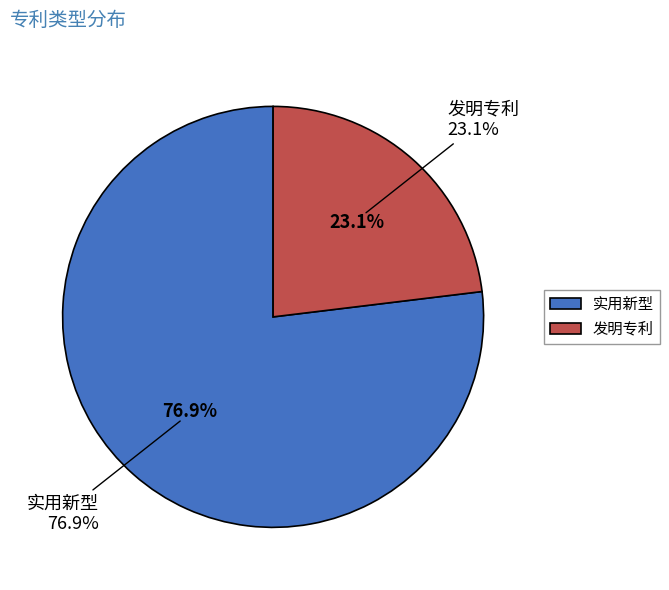

Which slice is the largest?

实用新型